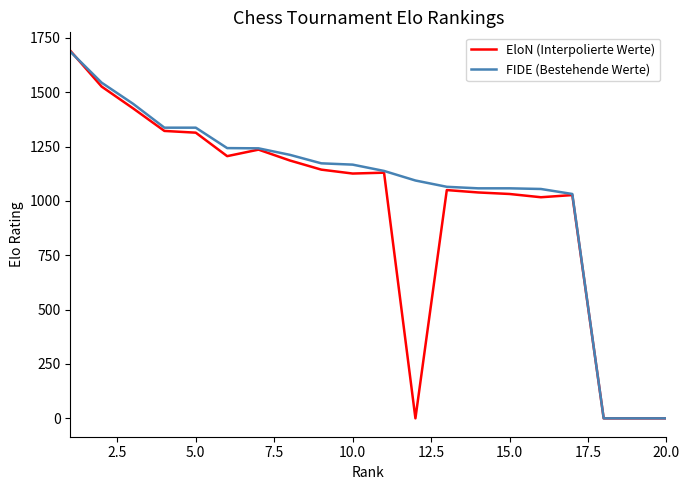

What is the maximum value shown in the chart?

1691